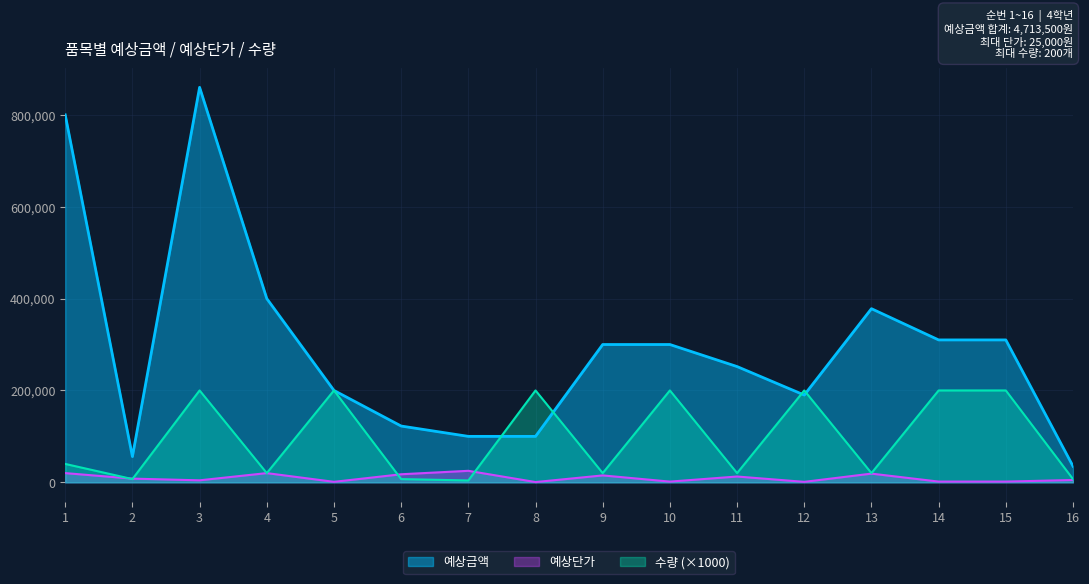

What is the average value of the 예상단가 series?

9584